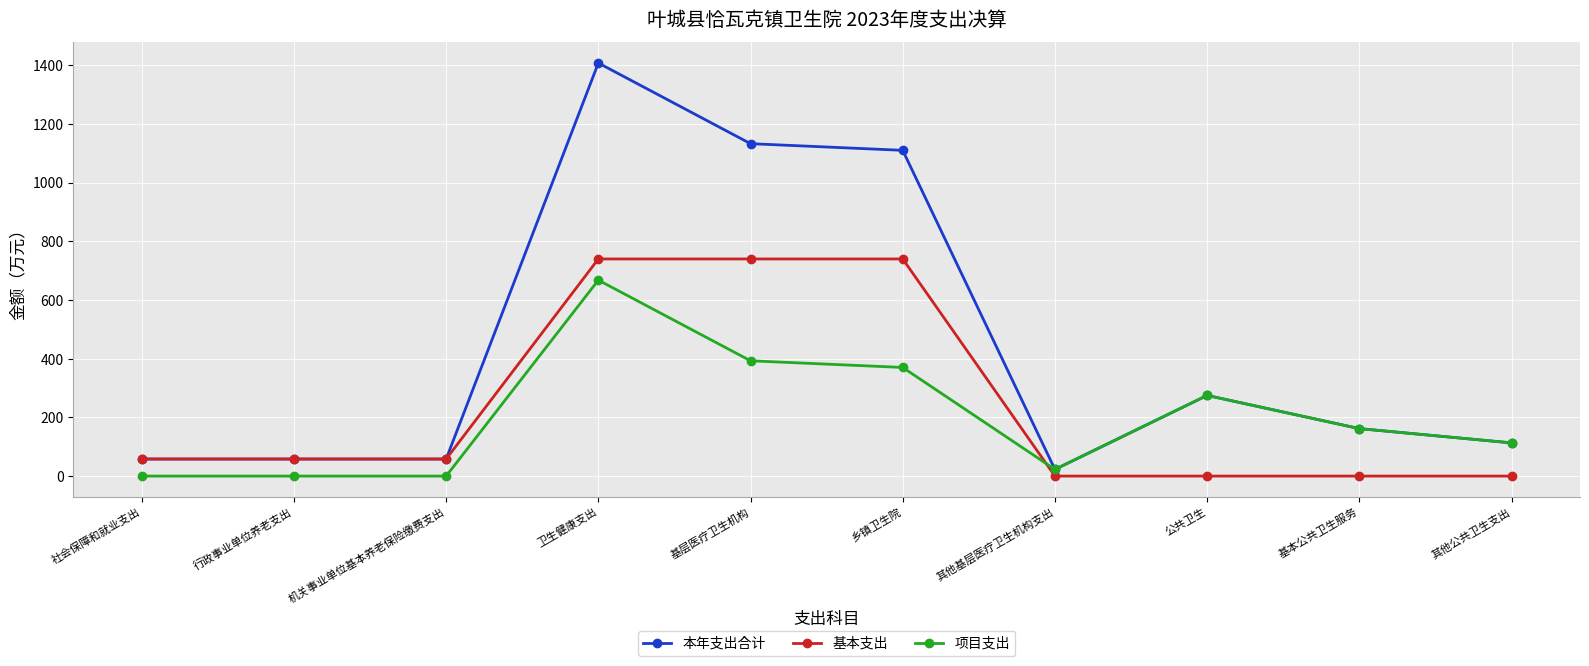

True or false: 项目支出 has a value of 161.8 at 基本公共卫生服务.

True